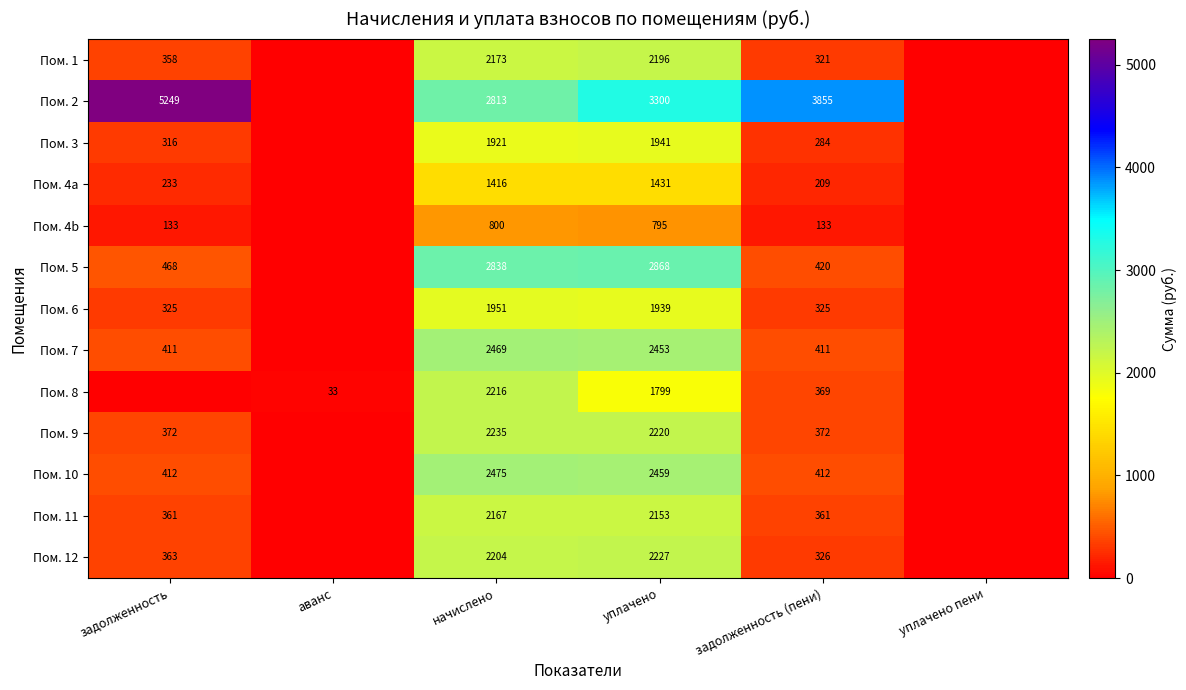

What is the spread (max minus min) of values at задолженность (пени)?

3722